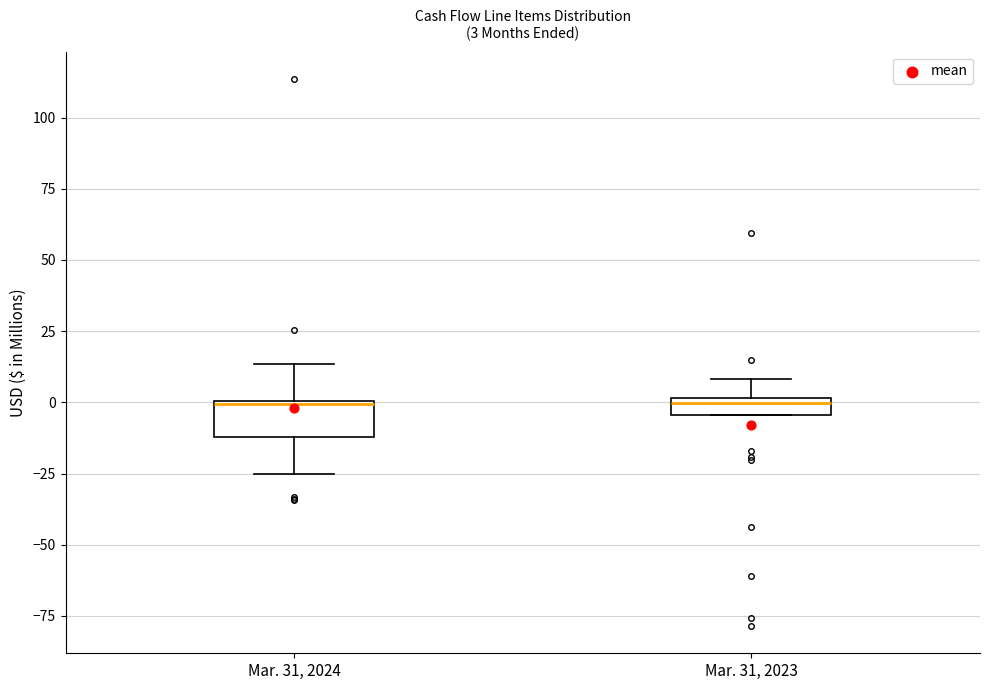

Which box is the tallest, from its lower edge to its upper edge?

Mar. 31, 2024